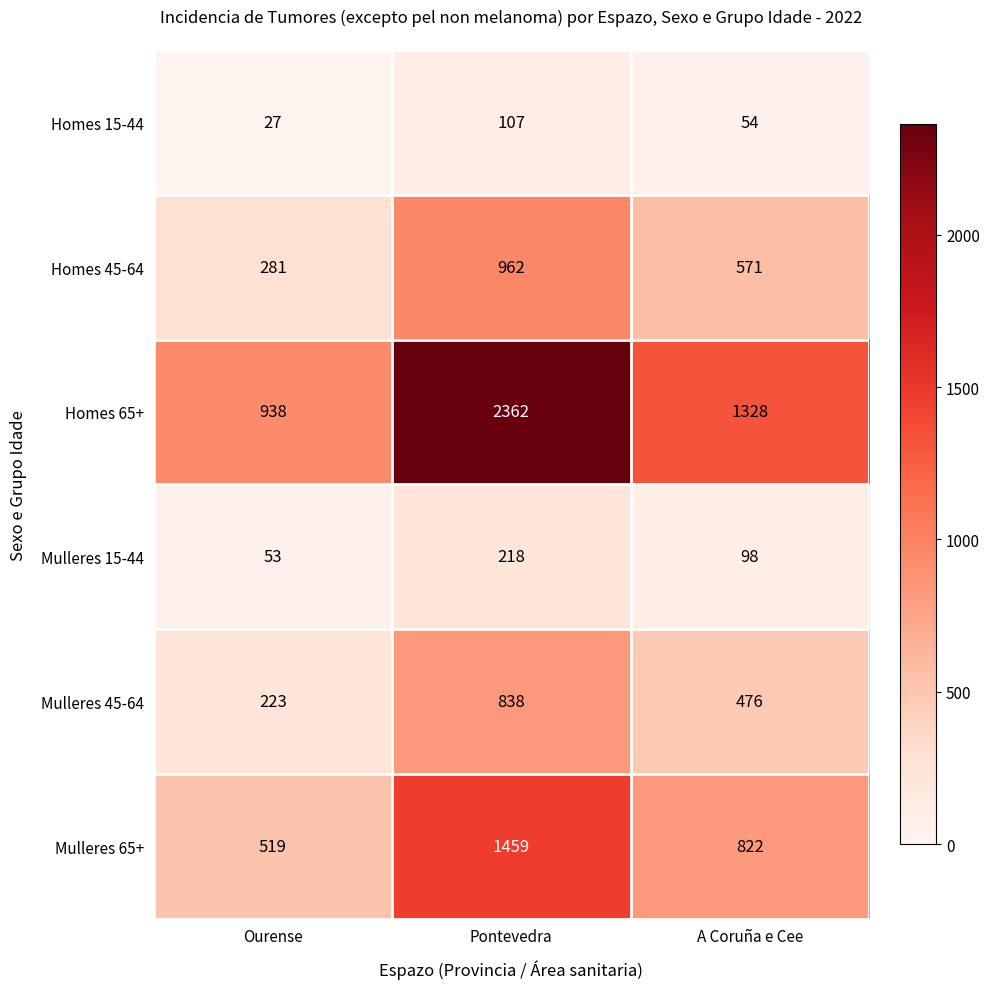

Rank the series by their maximum value, from lowest to highest.

Homes 15-44, Mulleres 15-44, Mulleres 45-64, Homes 45-64, Mulleres 65+, Homes 65+